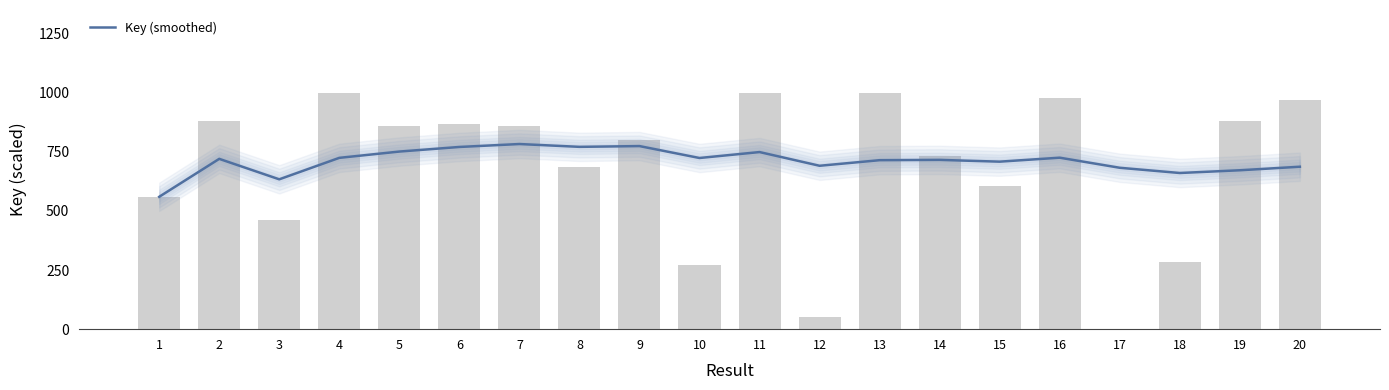

What is the smallest value displayed?

559.8